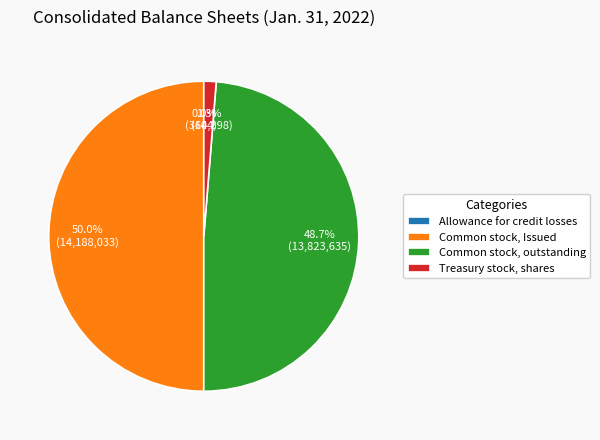

How much of the chart is everything except Common stock, outstanding?

51.3%